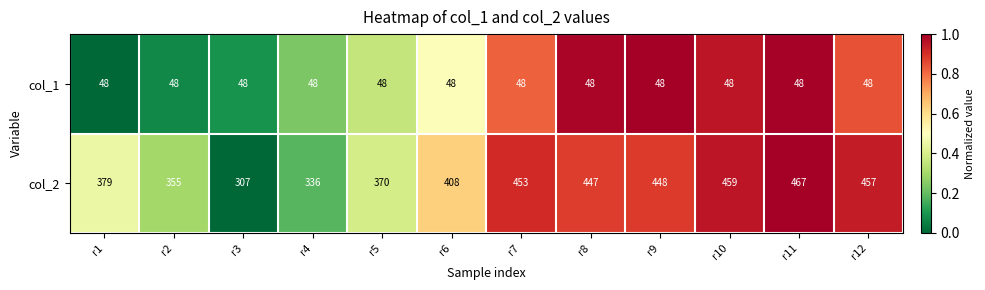

What is the sum of the col_1 values at r12 and r4?

96